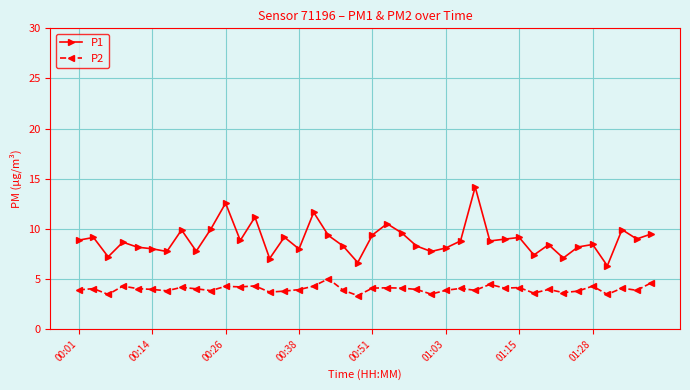

Which series has the largest range (max minus min)?

P1